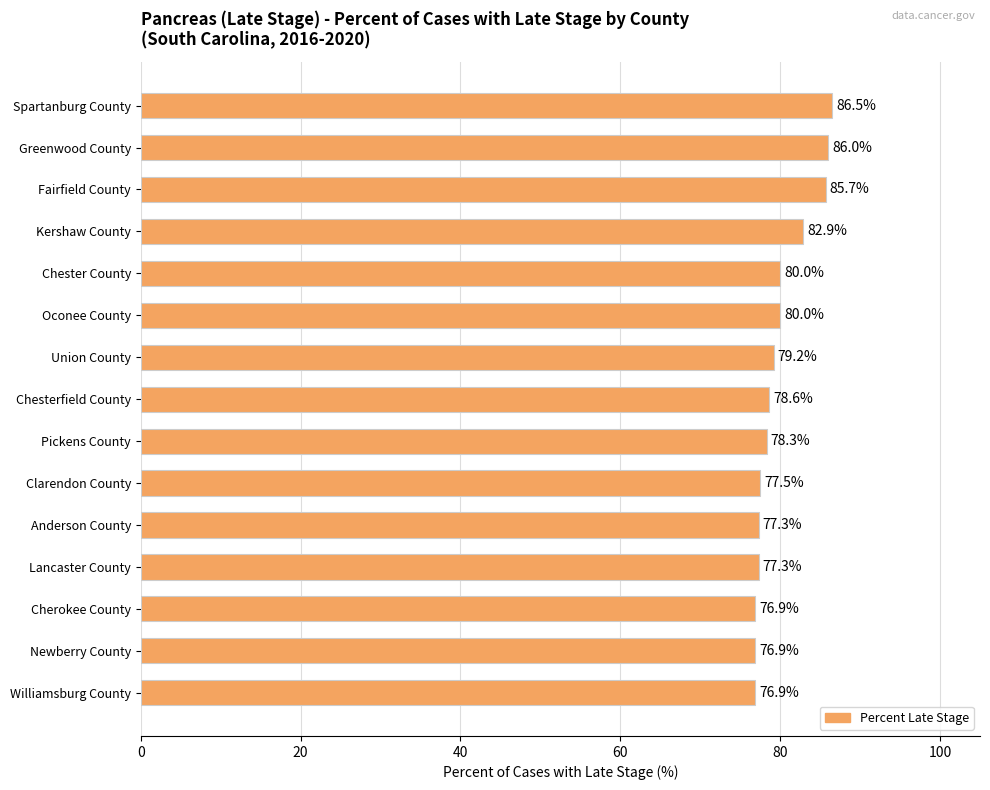

Count the number of categories in the chart.

15